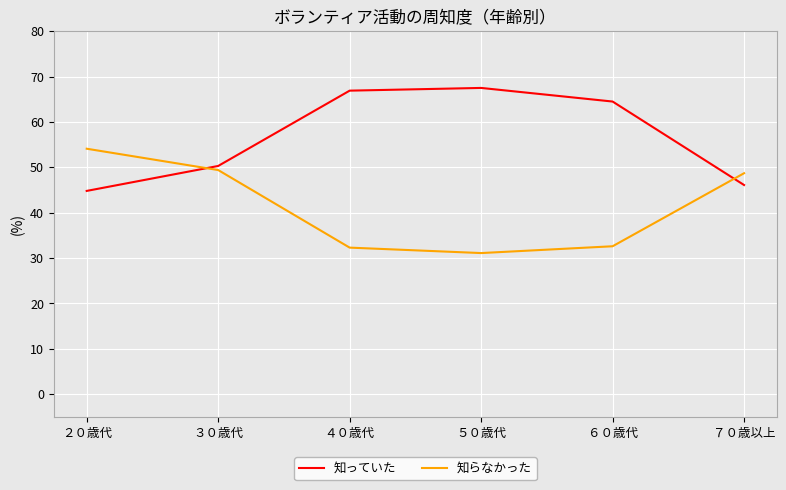

How many values in the 知らなかった series exceed 48?

3